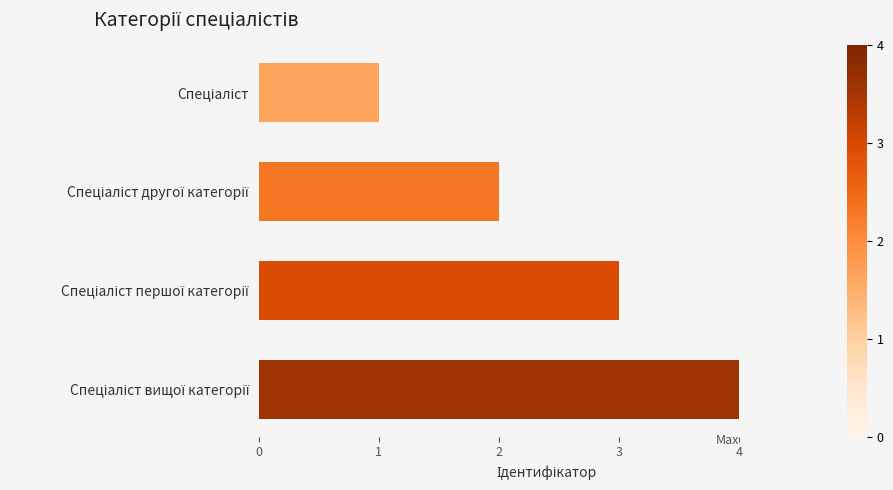

What is the difference between the maximum and minimum values?

3